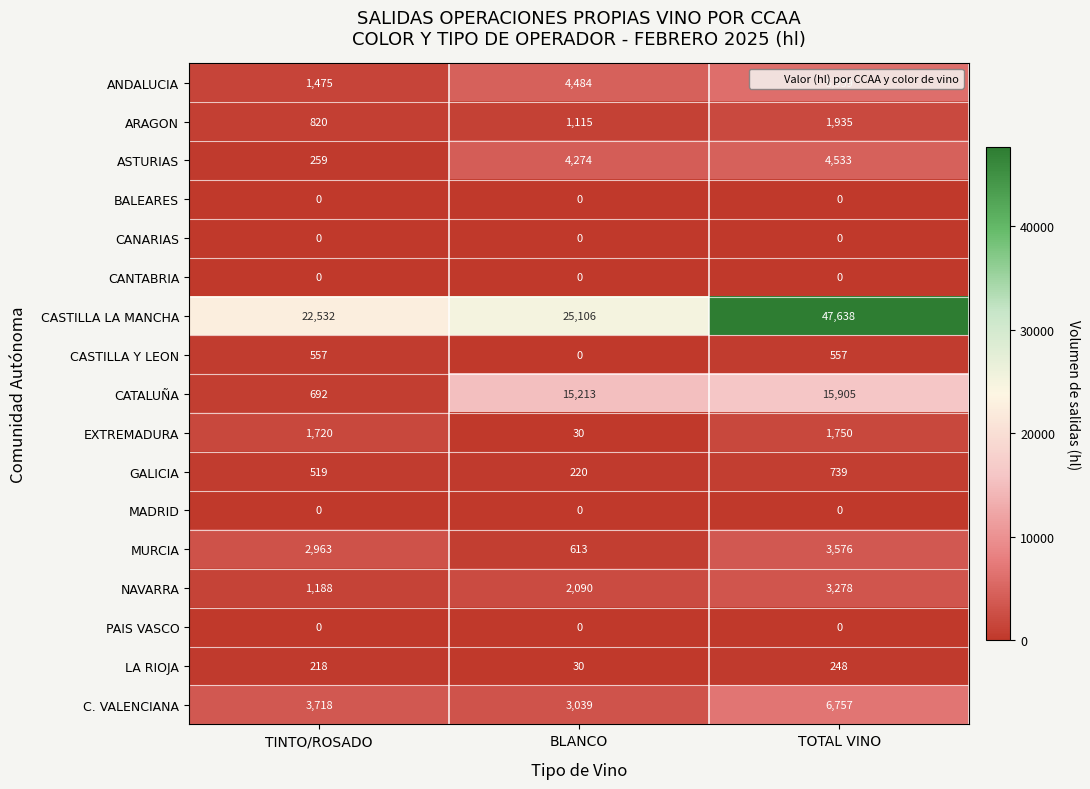

Which series has the largest total across all categories?

CASTILLA LA MANCHA